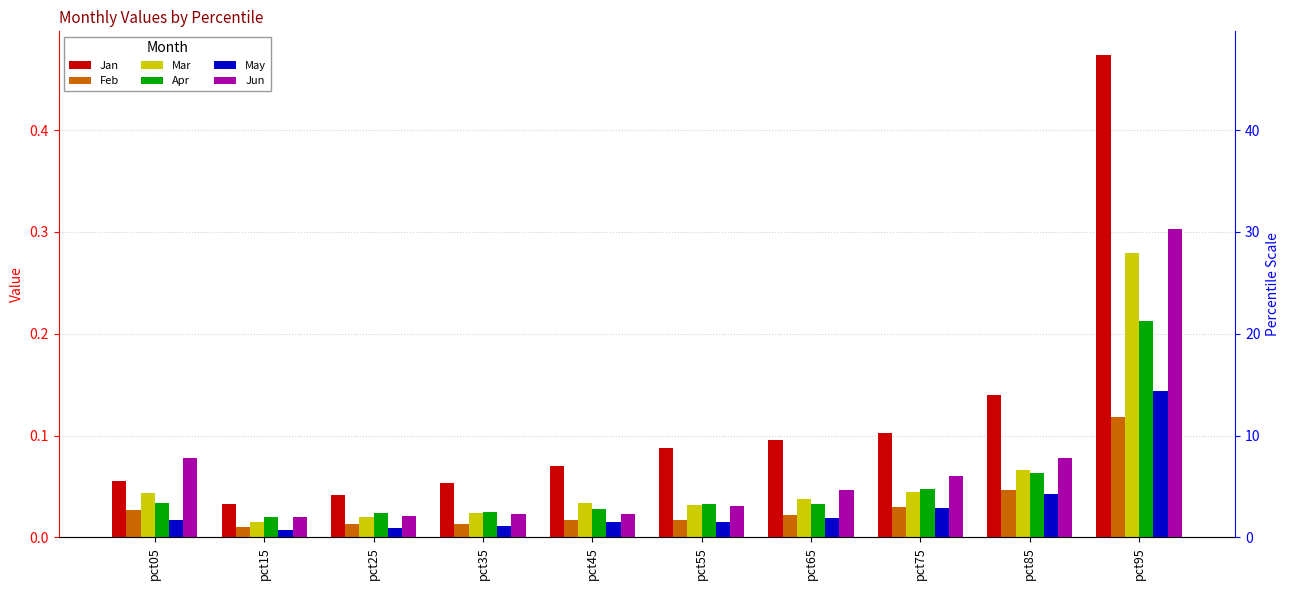

What is the greatest value displayed?

0.5